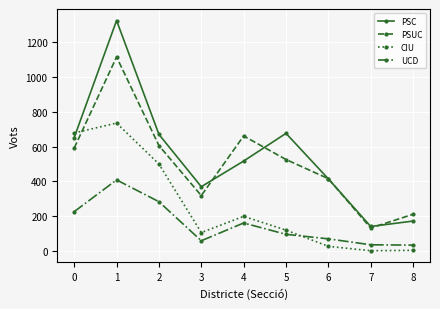

Which series changed the most between 4 and 7?

PSUC